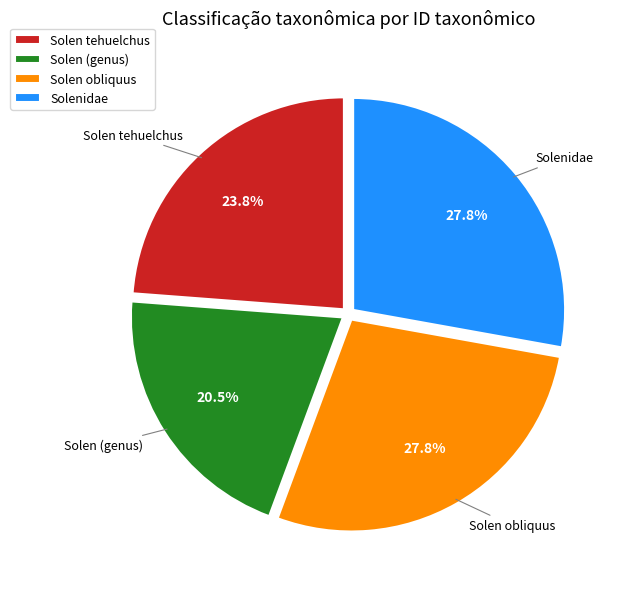

Does any single category account for the majority?

No